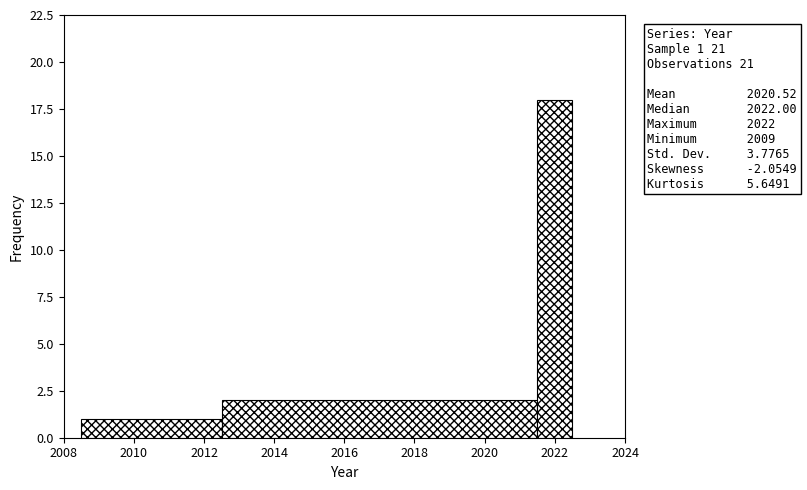

Which range on the x-axis has the tallest bar?

2021.5 to 2022.5